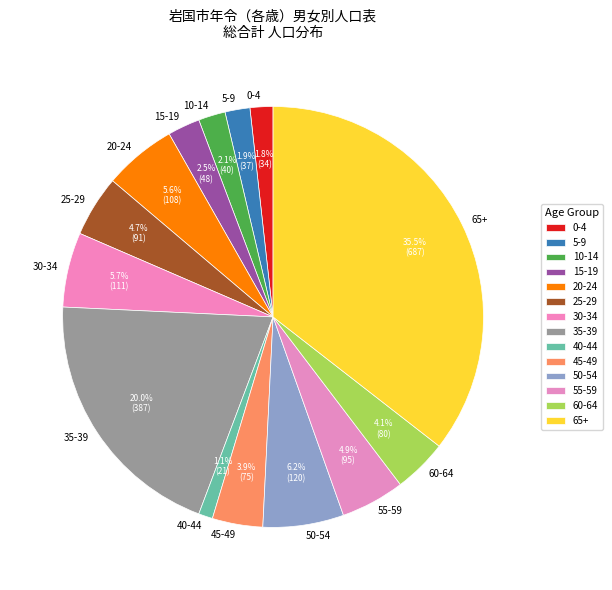

Combined, do 0-4 and 55-59 account for over 50%?

No